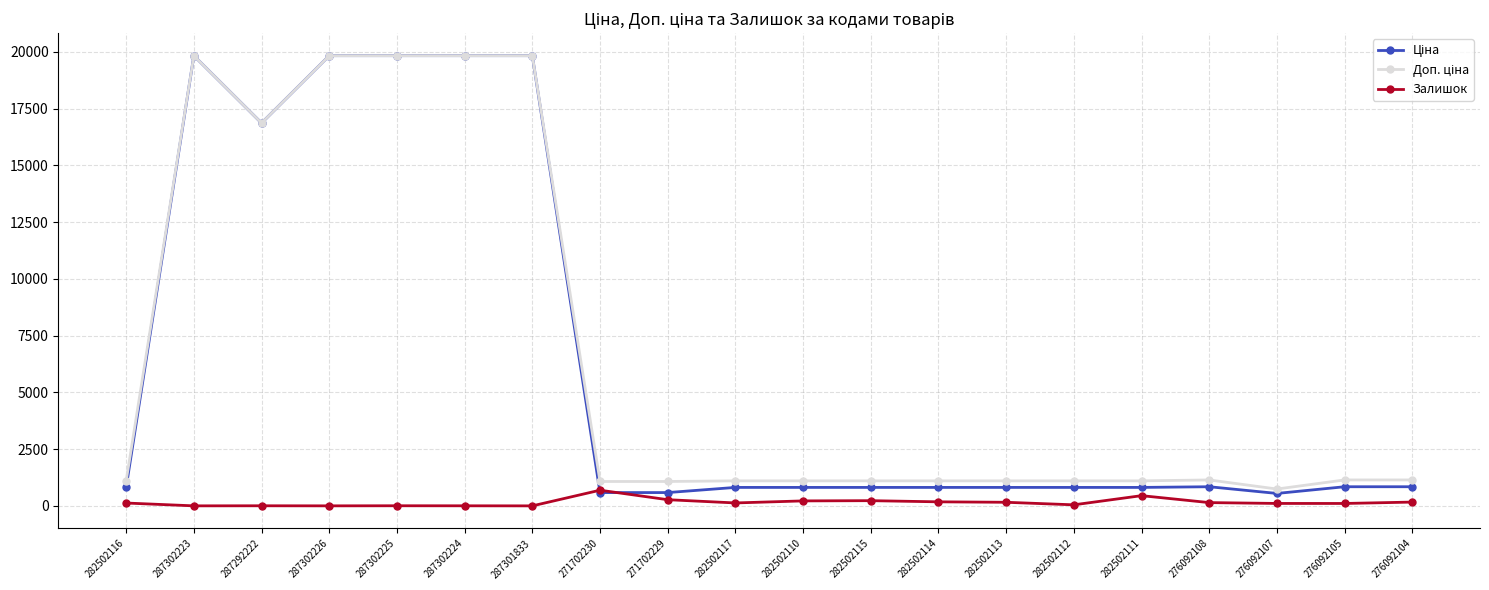

At how many categories does at least one series exceed 13254?

6